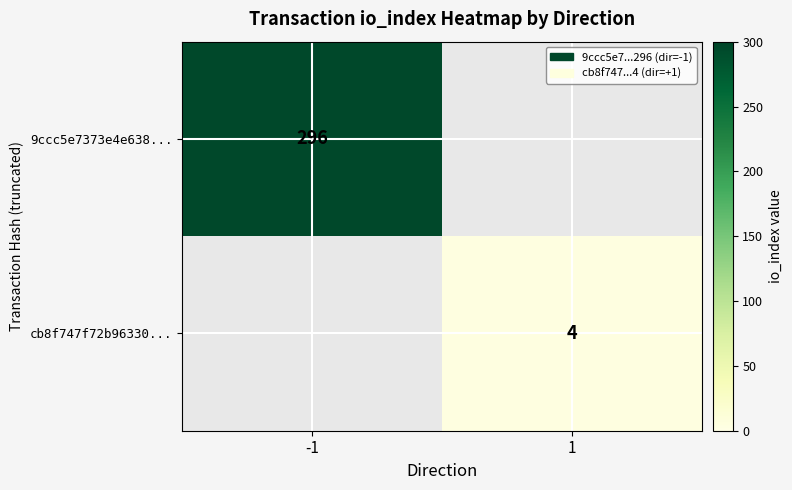

The value of 9ccc5e7373e4e638... at -1 is 296. True or false?

True